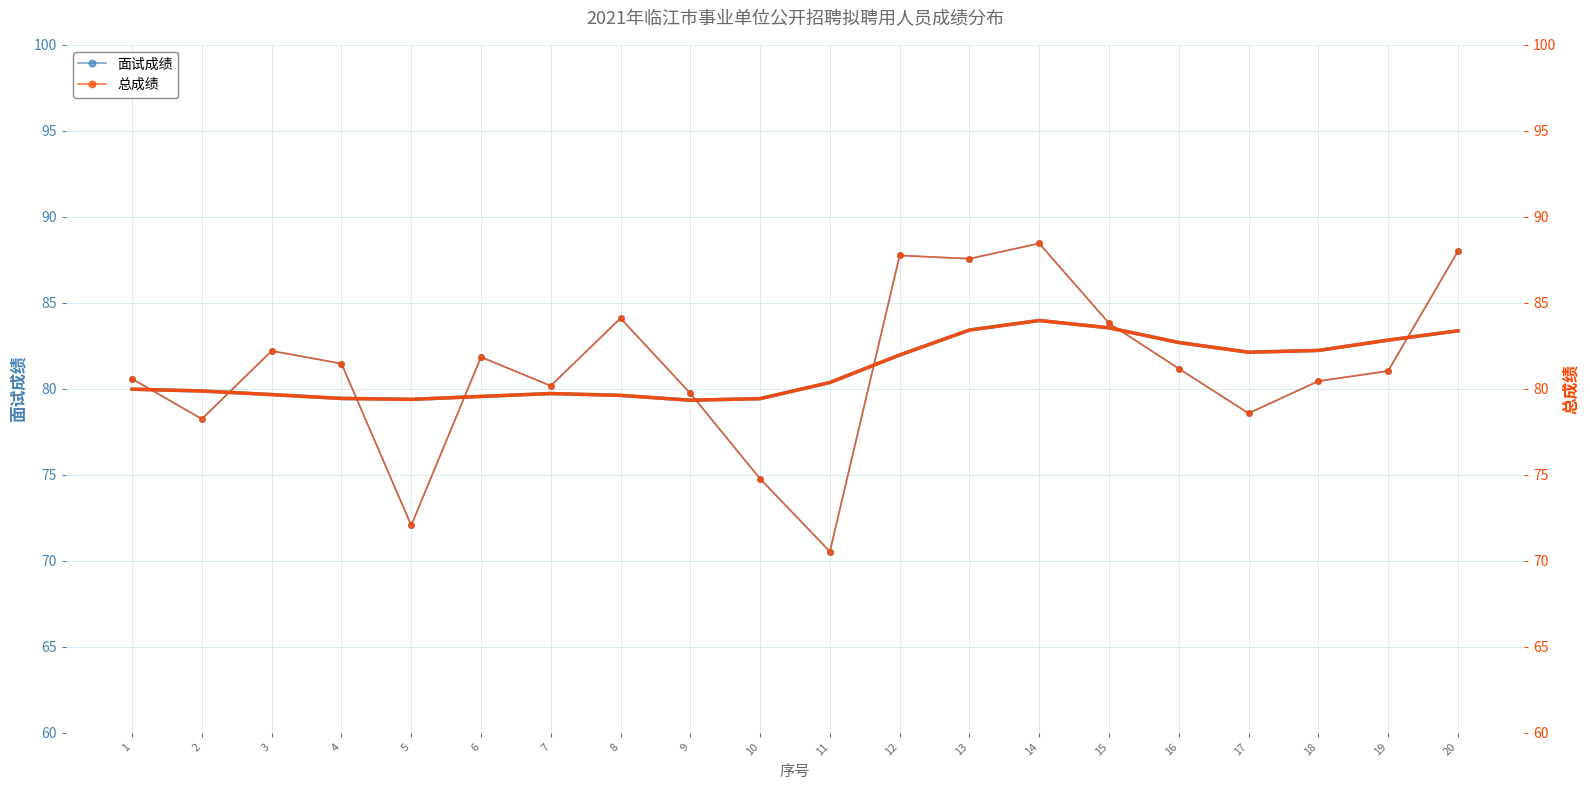

Which has a higher value, 17 or 19?

19